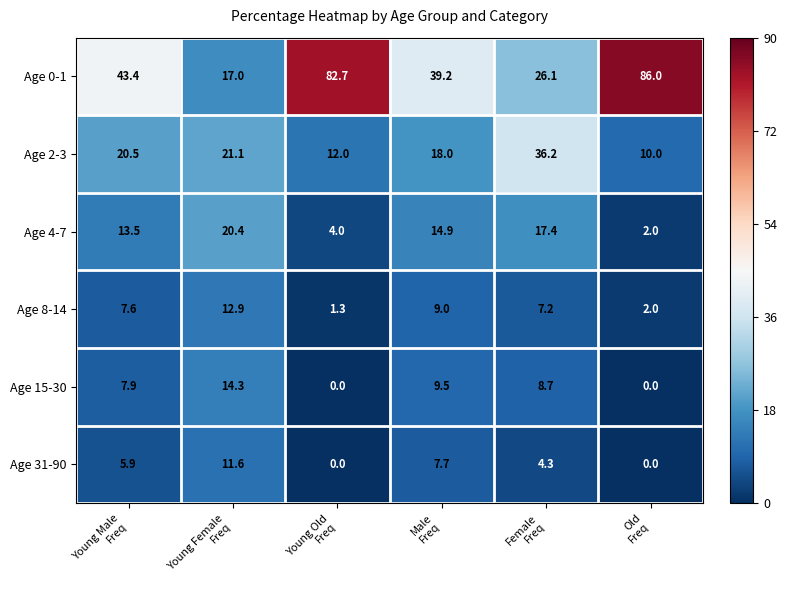

Which series has the largest total across all categories?

Age 0-1